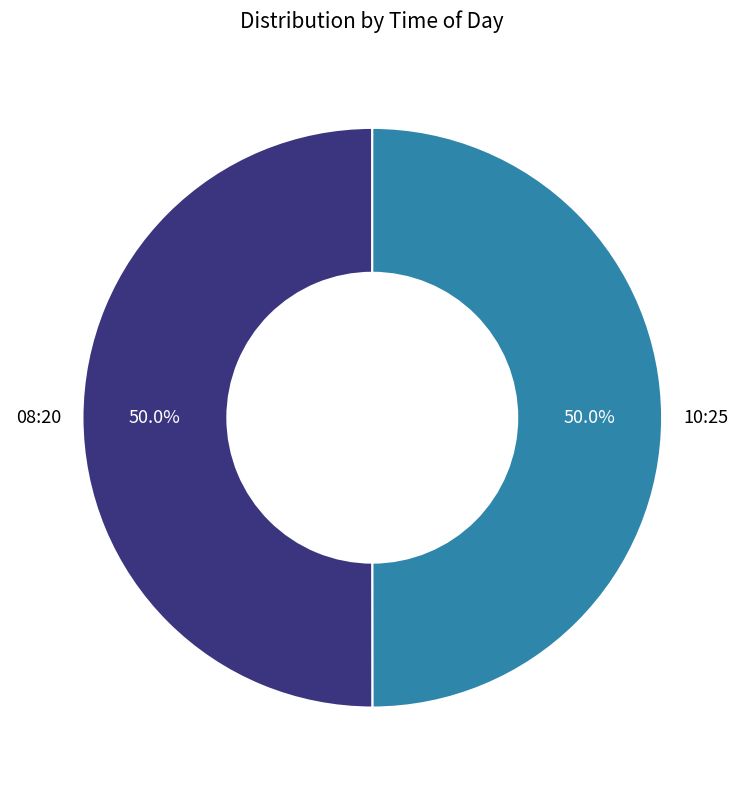

Combined, do 10:25 and 08:20 account for over 50%?

Yes